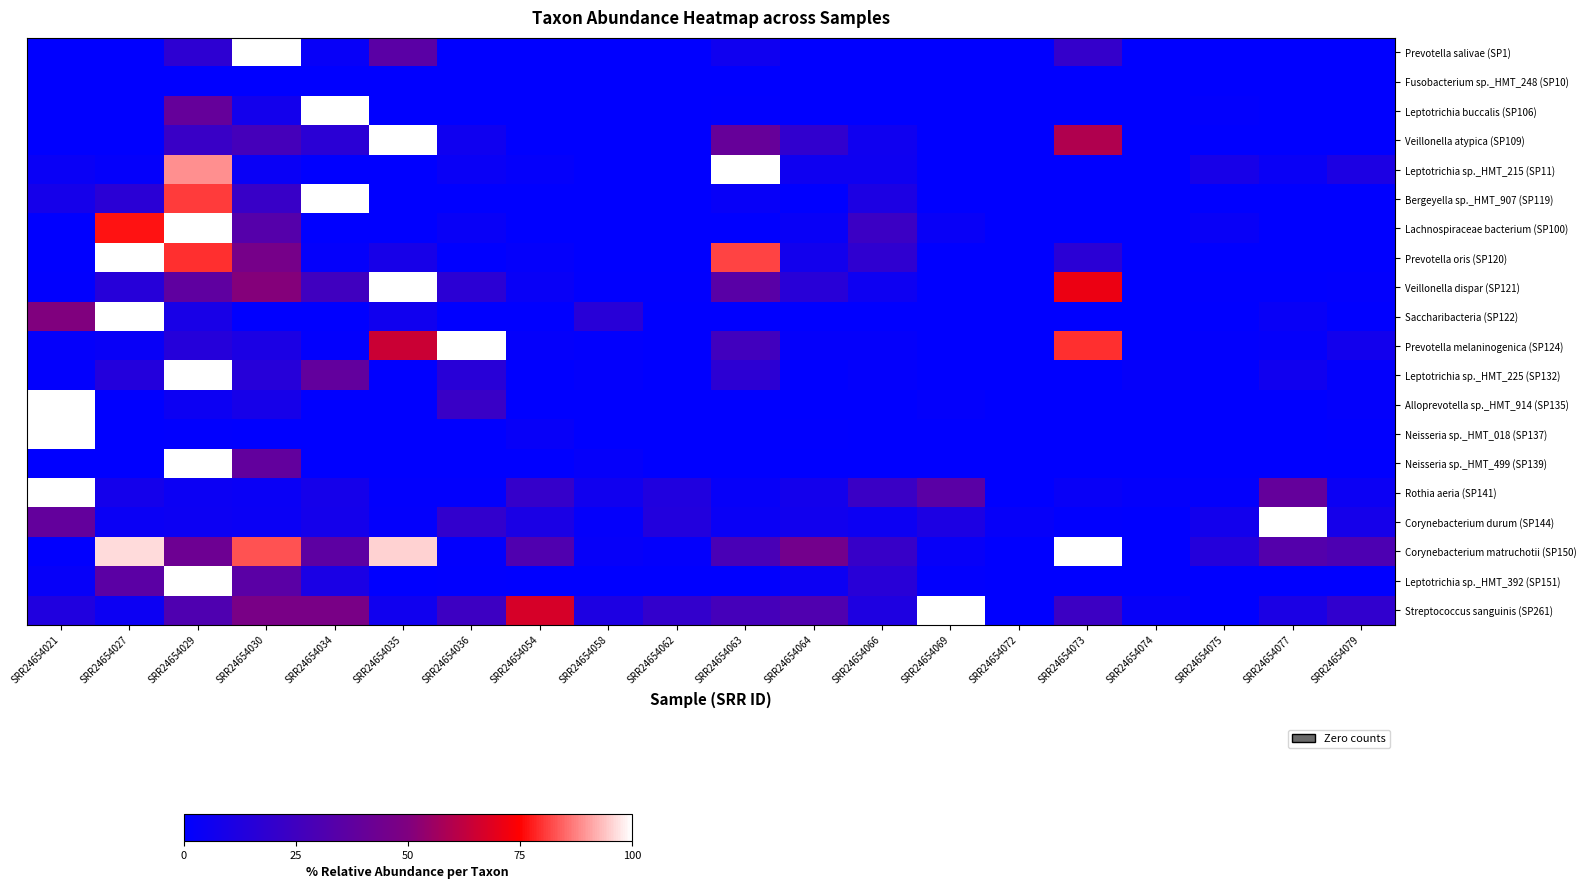

Which has a higher value, SRR24654069 or SRR24654066?

SRR24654069